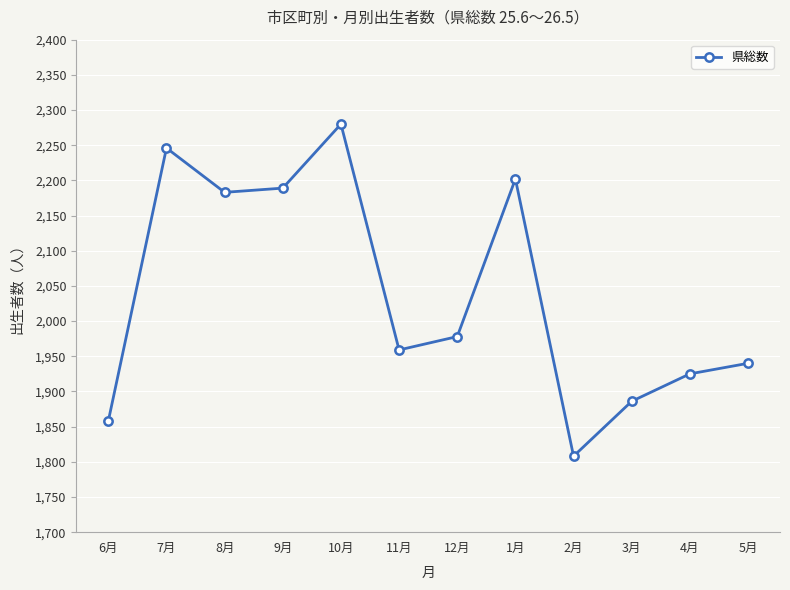

How many points are higher than both their immediate neighbors (excluding endpoints)?

3